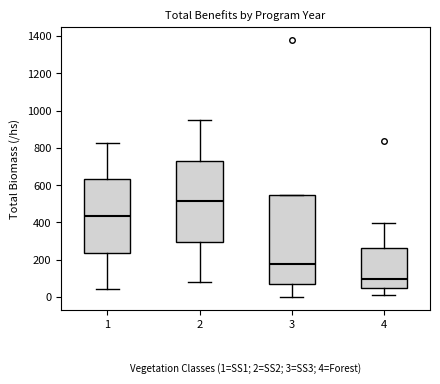

Which box is the tallest, from its lower edge to its upper edge?

3